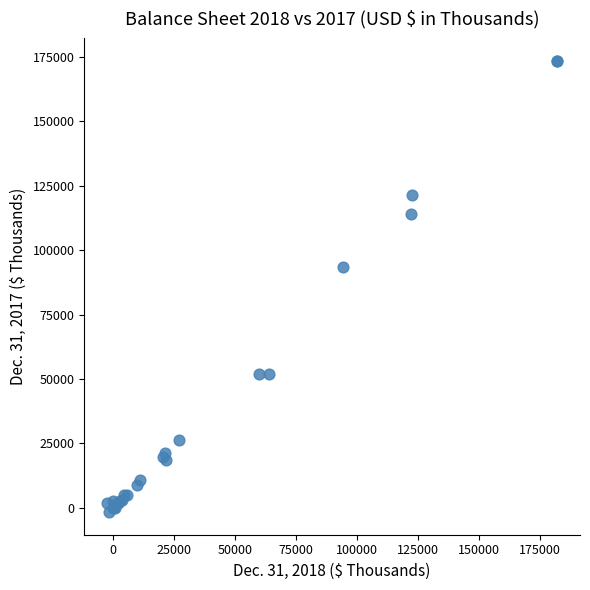

What Y value in the scatter plot is closest to 85915?

93566